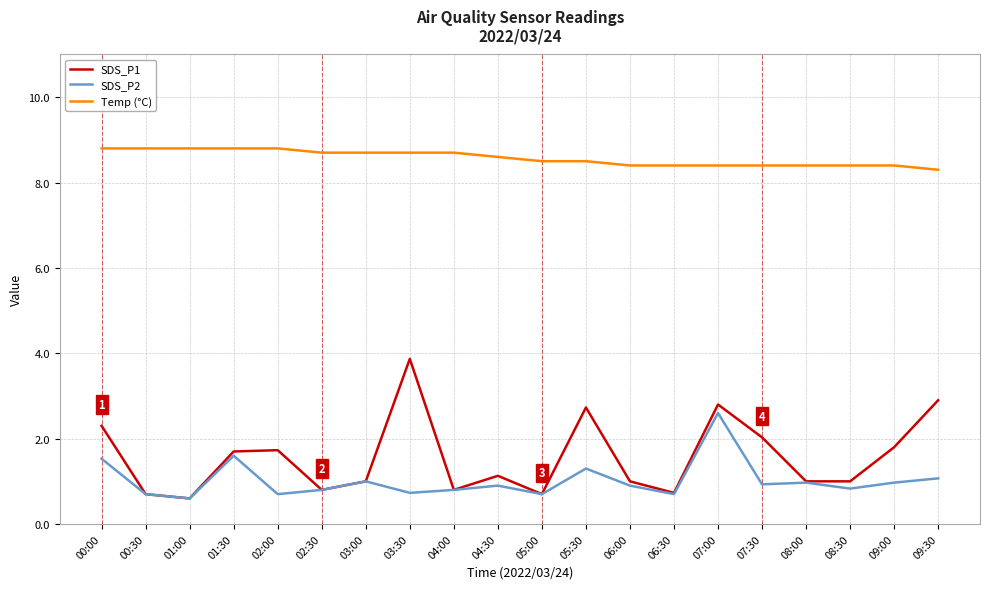

In SDS_P2, how many points are higher than both neighbors (excluding endpoints)?

6